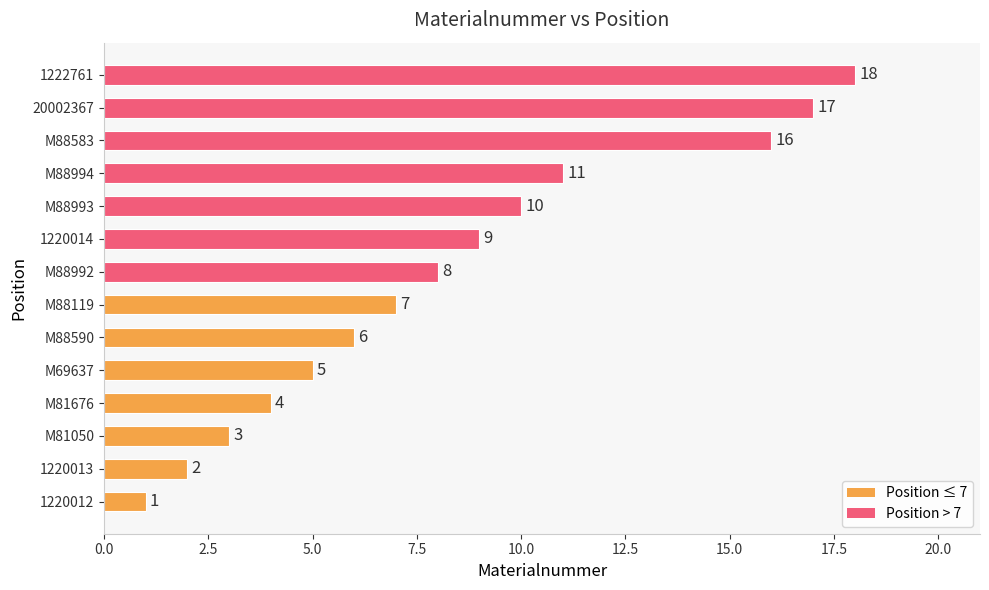

What is the greatest value displayed?

18